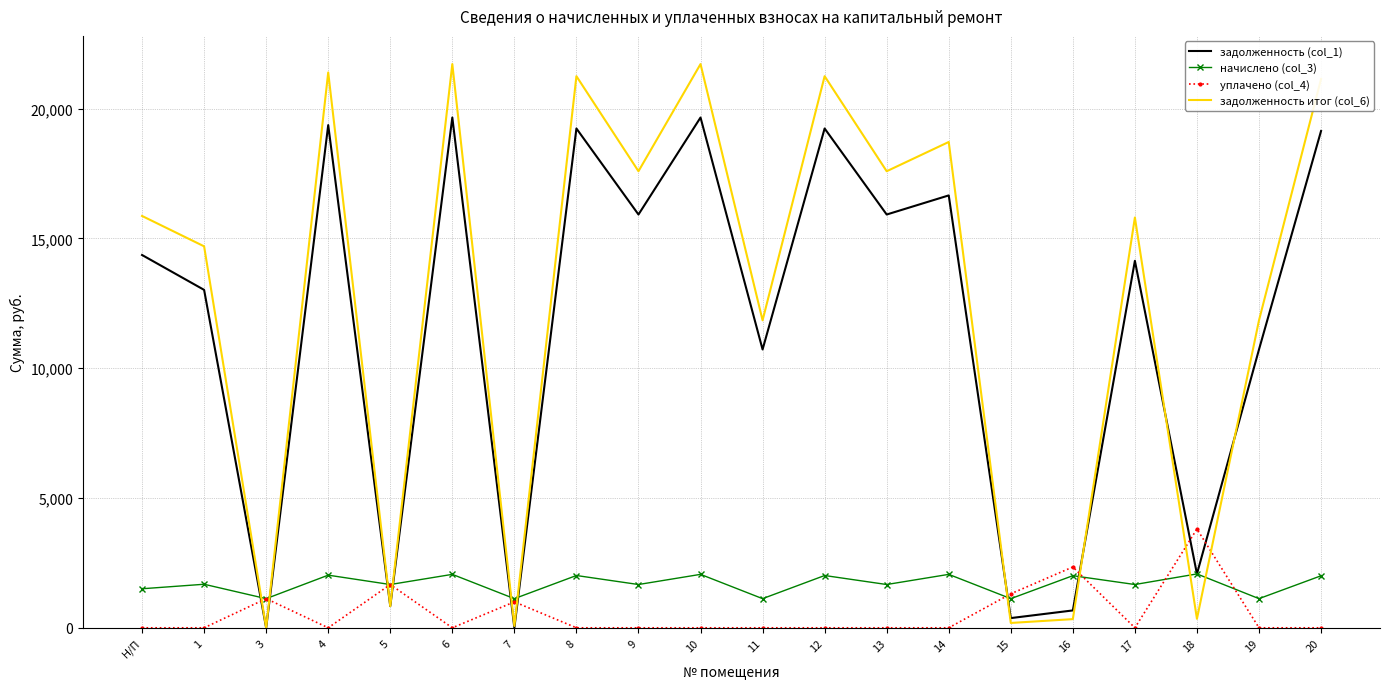

True or false: задолженность (col_1) and уплачено (col_4) intersect in this chart.

True